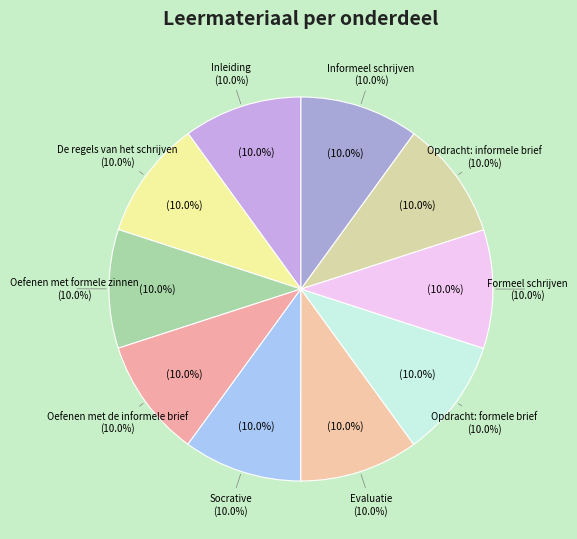

How many slices are in this pie chart?

10